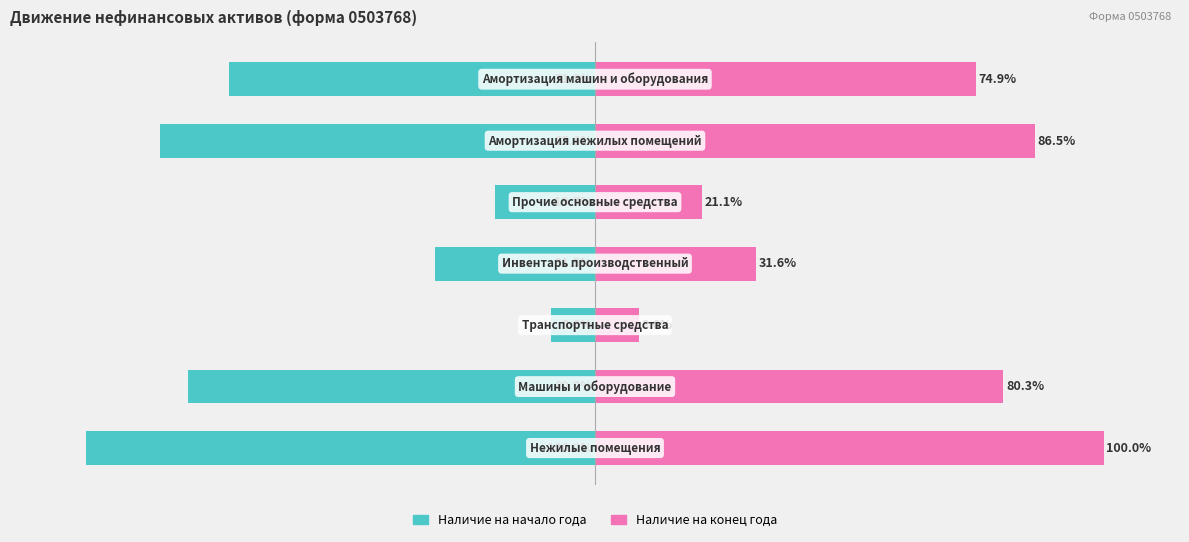

True or false: Наличие на начало года has a value of -80.0 at 1.

True